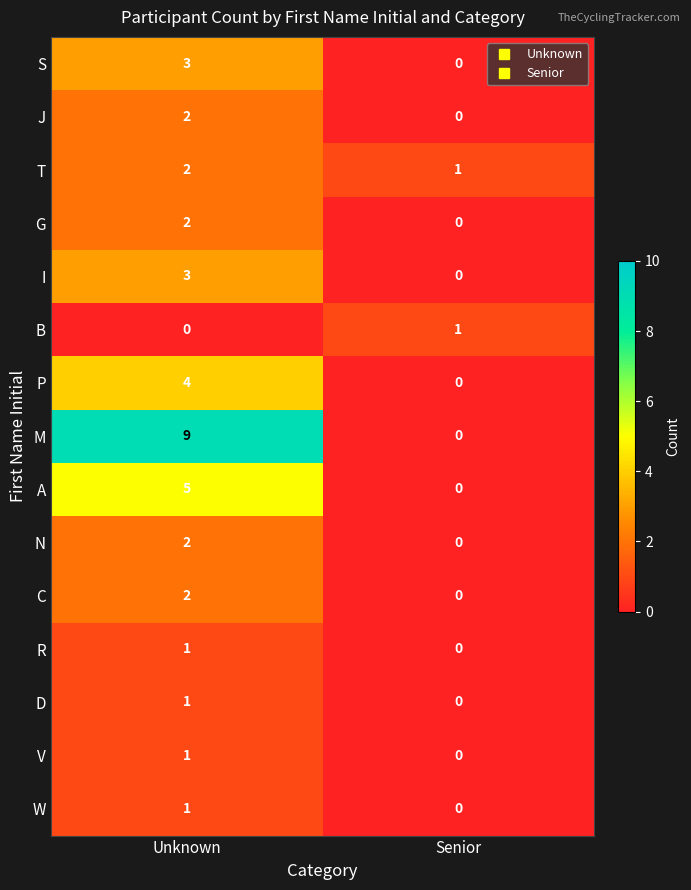

What is the greatest value displayed?

9